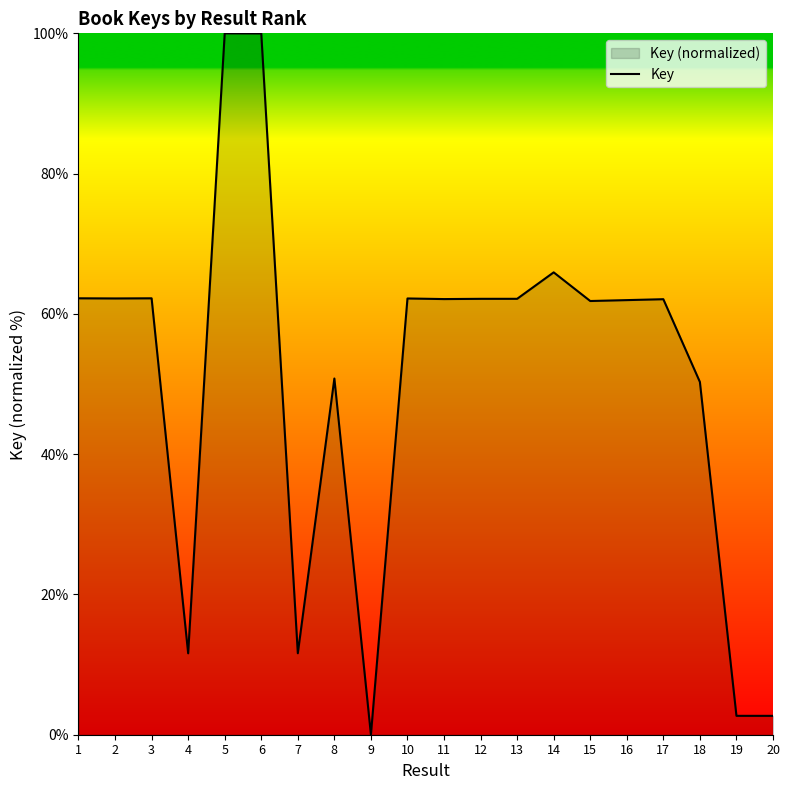

What is the value of the 20th point from the left?

2.7